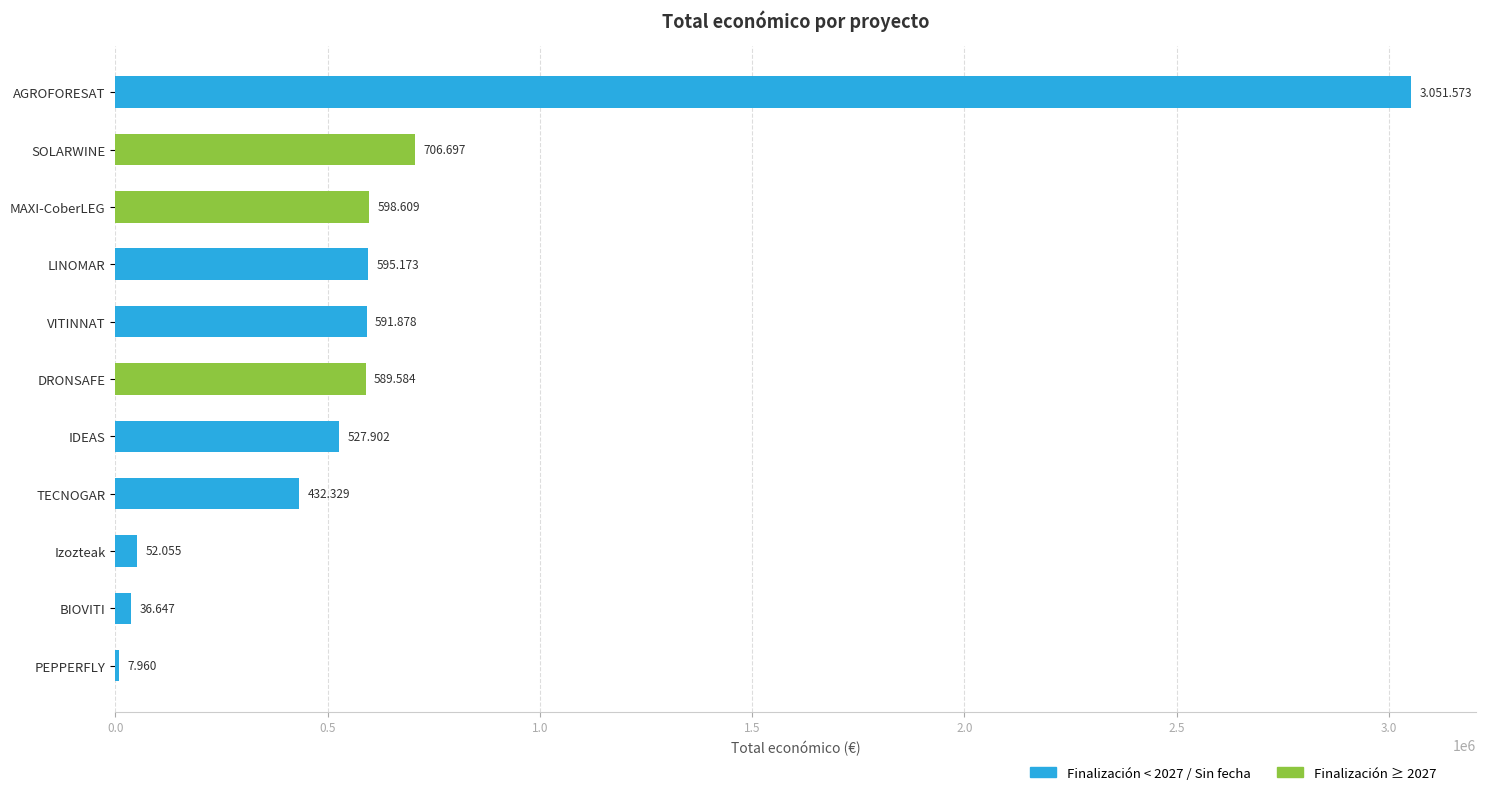

Are the bars horizontal?

Yes